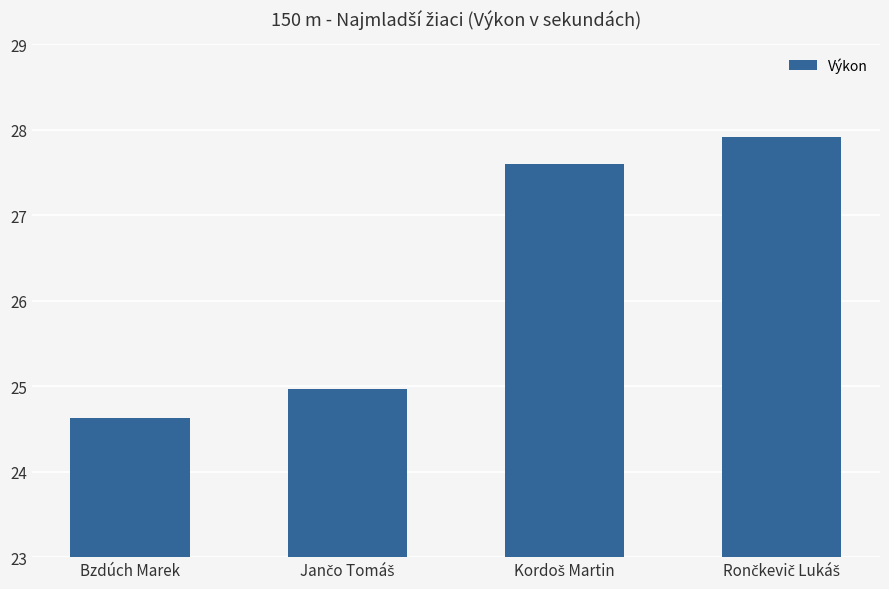

What is the value of the 3rd bar from the left?

27.6